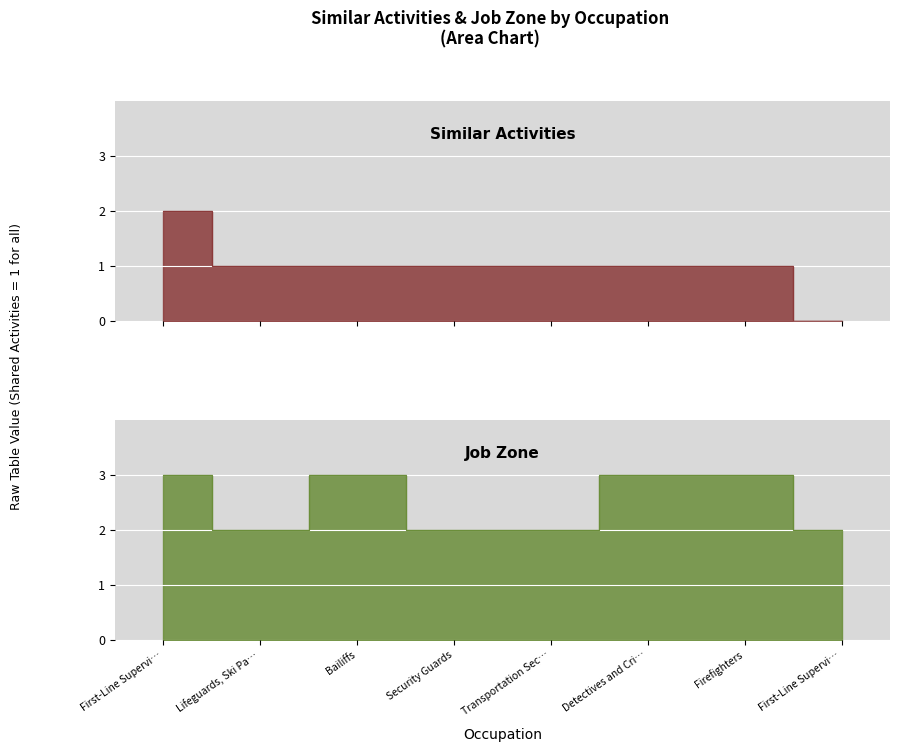

What is the total value across all series at Transportation Sec…?

3